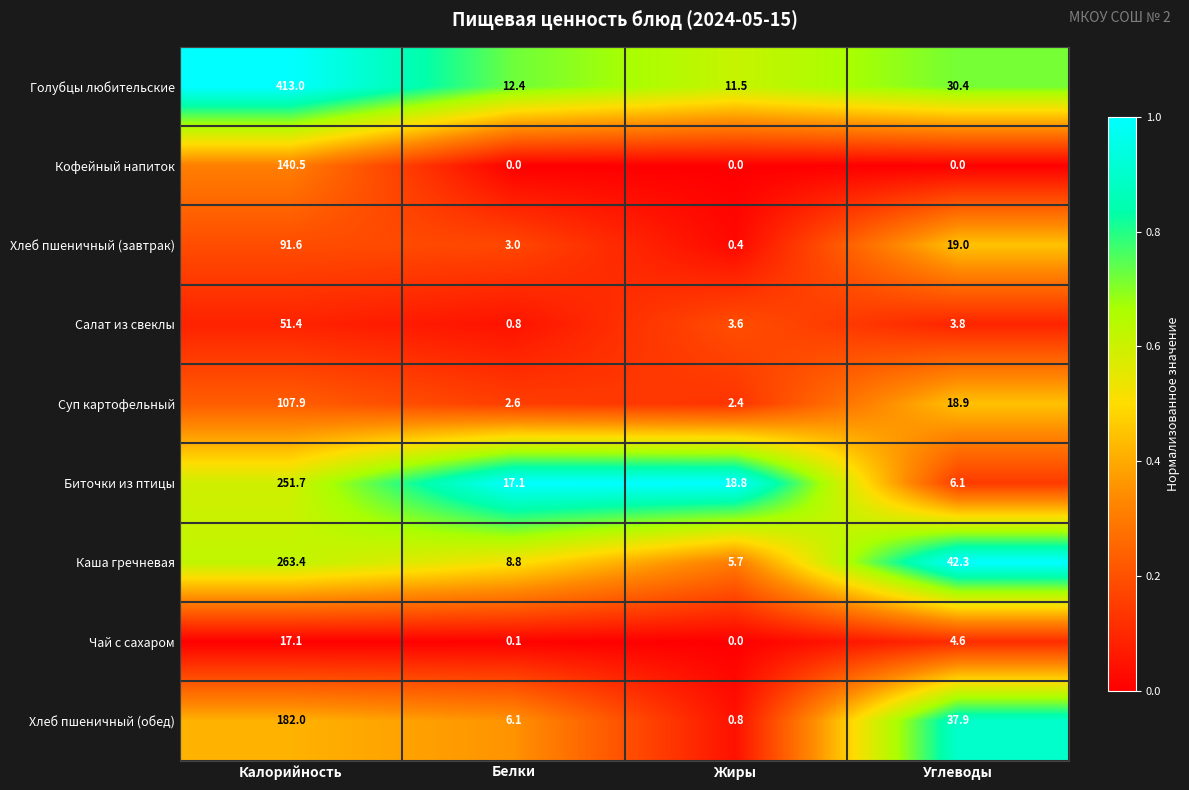

What is the sum of the Хлеб пшеничный (завтрак) values at Калорийность and Жиры?

92.0